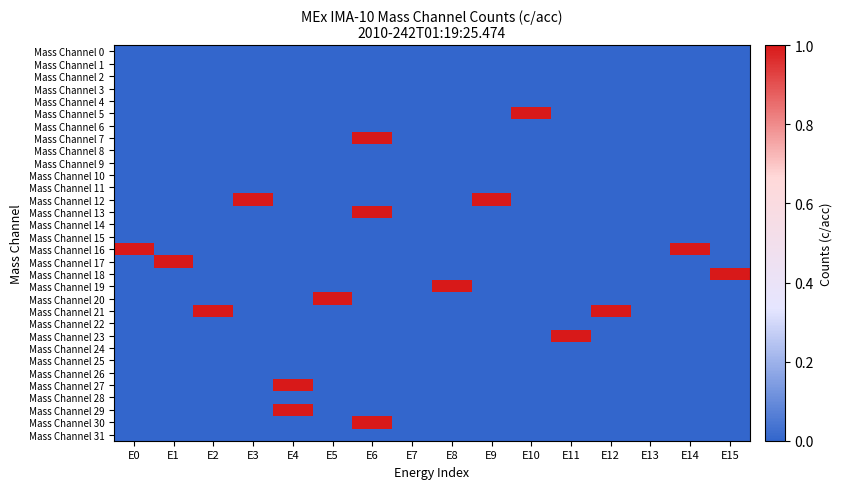

Which series has the largest total across all categories?

Mass Channel 12